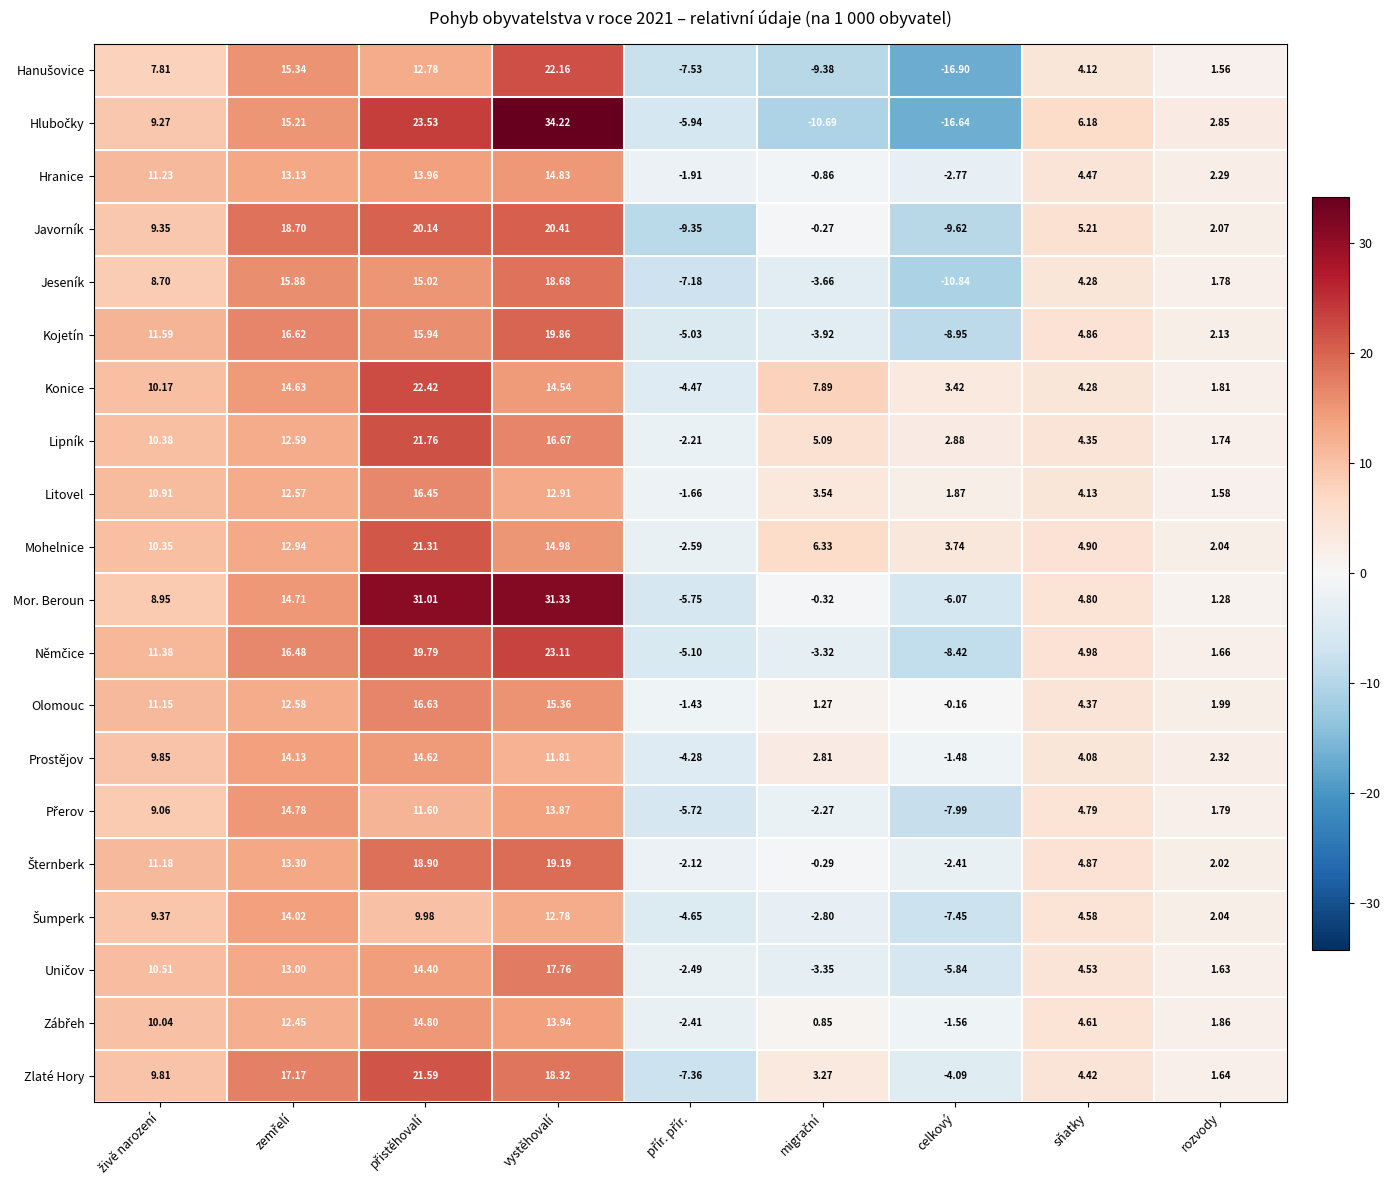

Which category has the highest value in the Jeseník series?

vystěhovalí